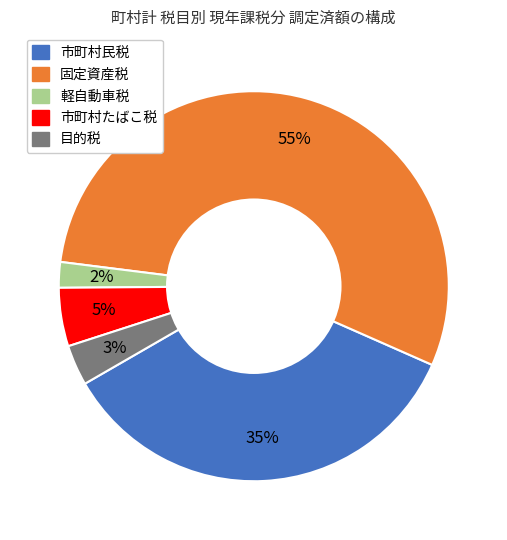

What percentage is the 市町村民税 slice, to the nearest percent?

35%